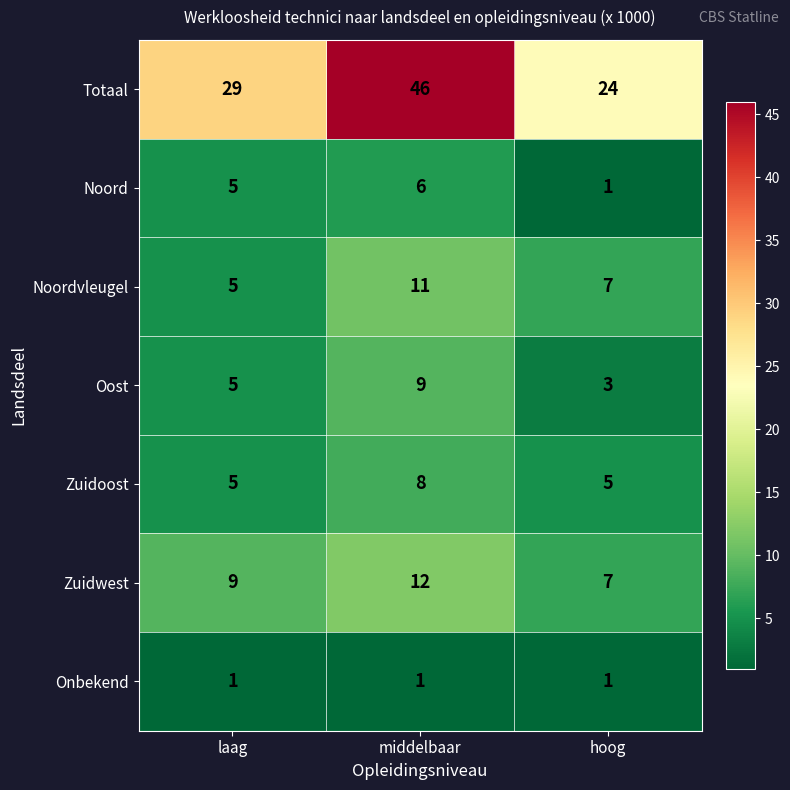

Between laag and middelbaar, which series saw the biggest shift?

Totaal